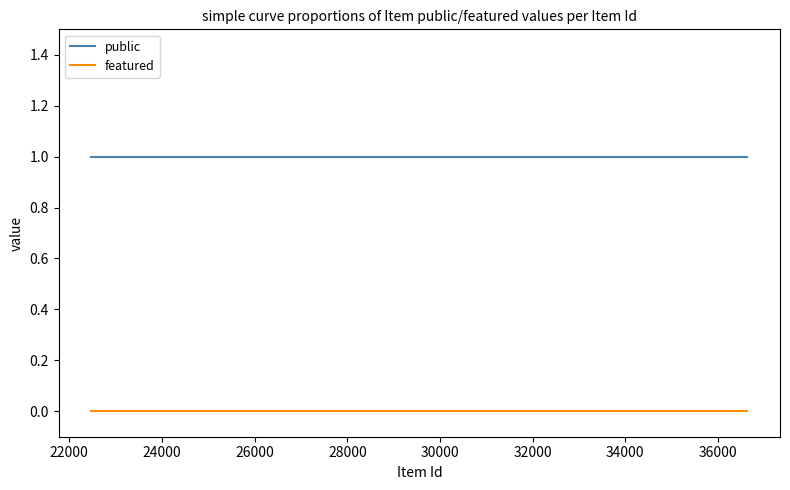

List the series in order of their overall mean, lowest first.

featured, public